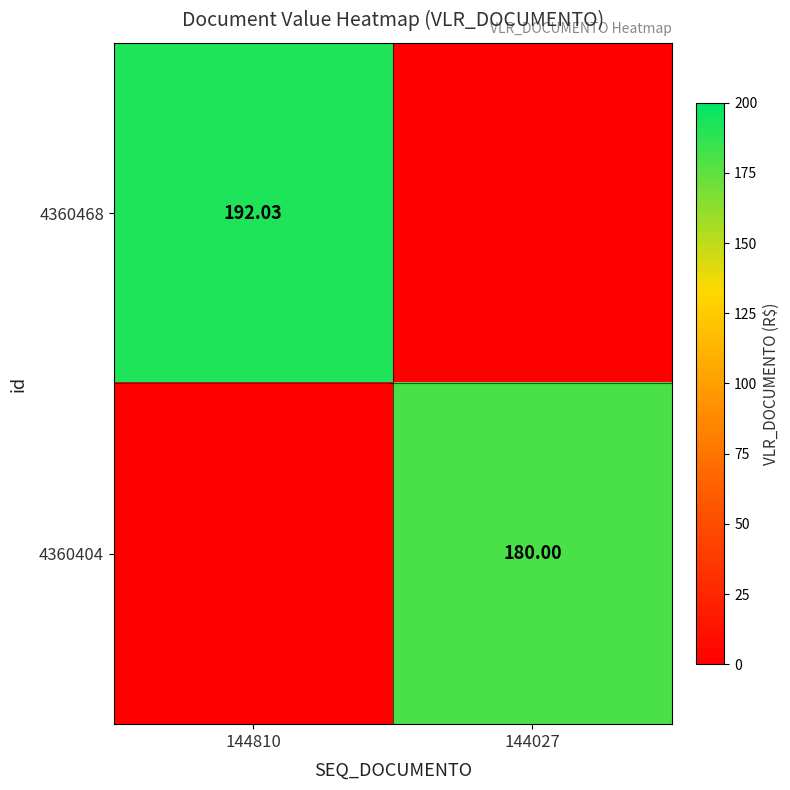

Which has a higher value, 144027 or 144810?

144810